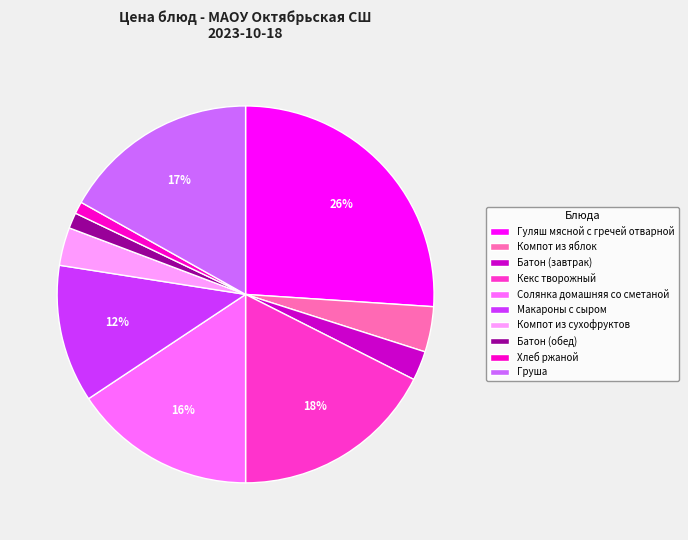

True or false: Компот из сухофруктов accounts for 3% of the total.

True